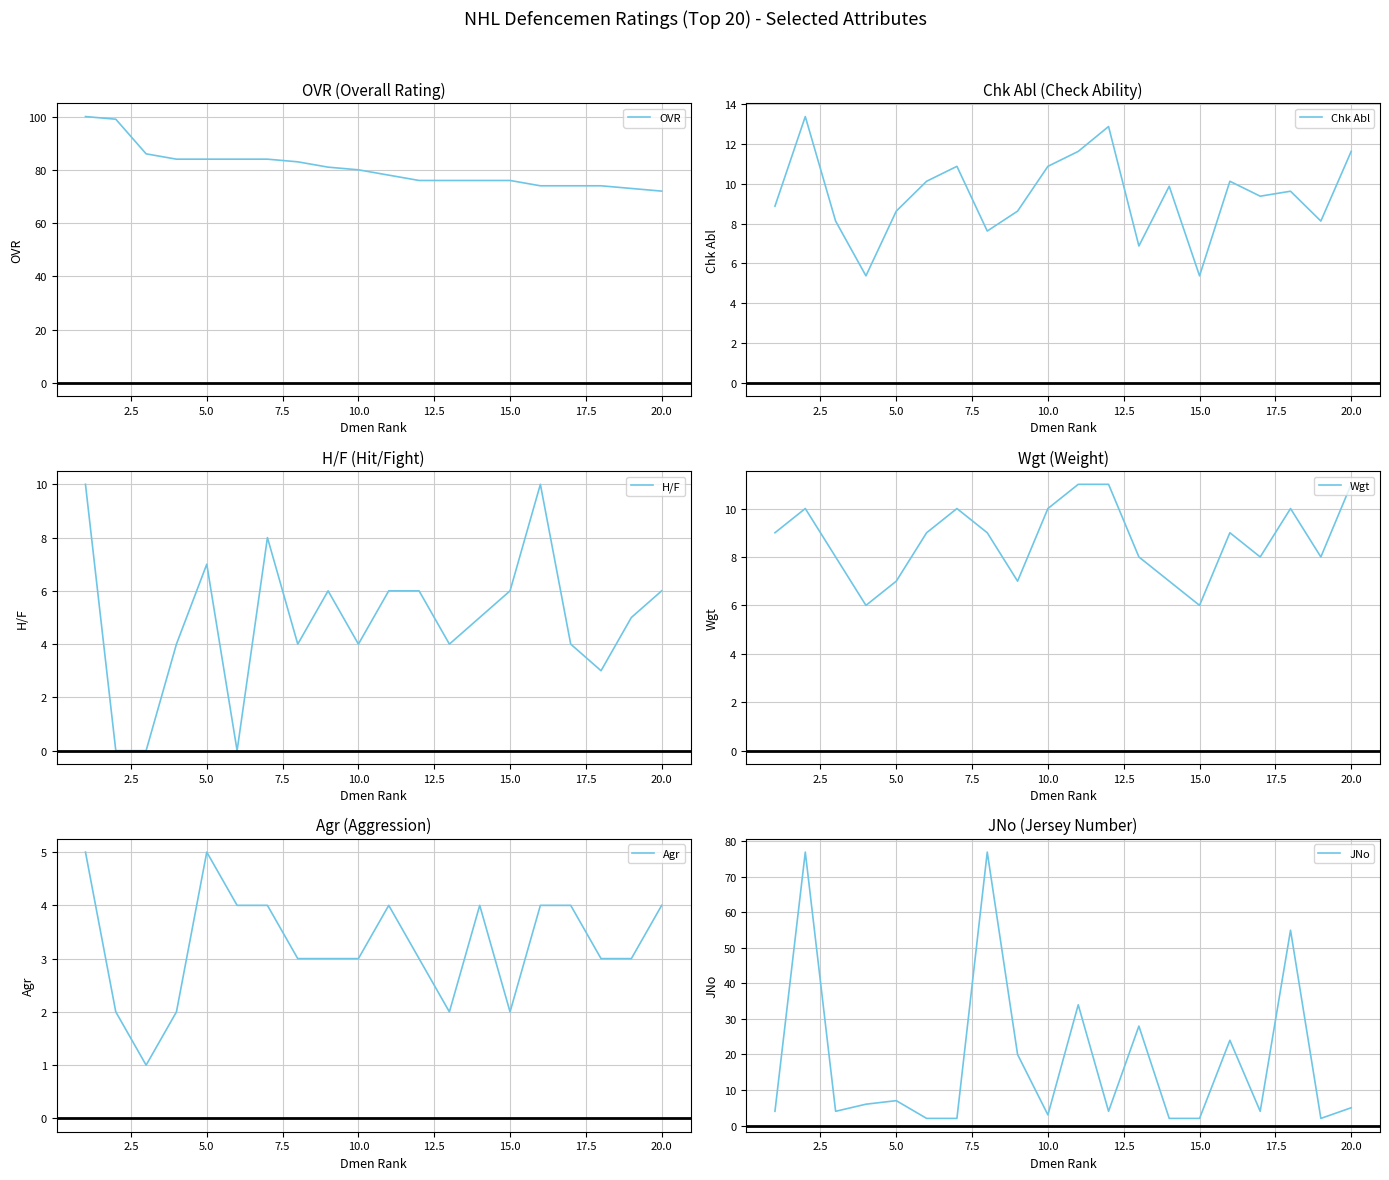

True or false: OVR has more than 2 interior local peaks.

False